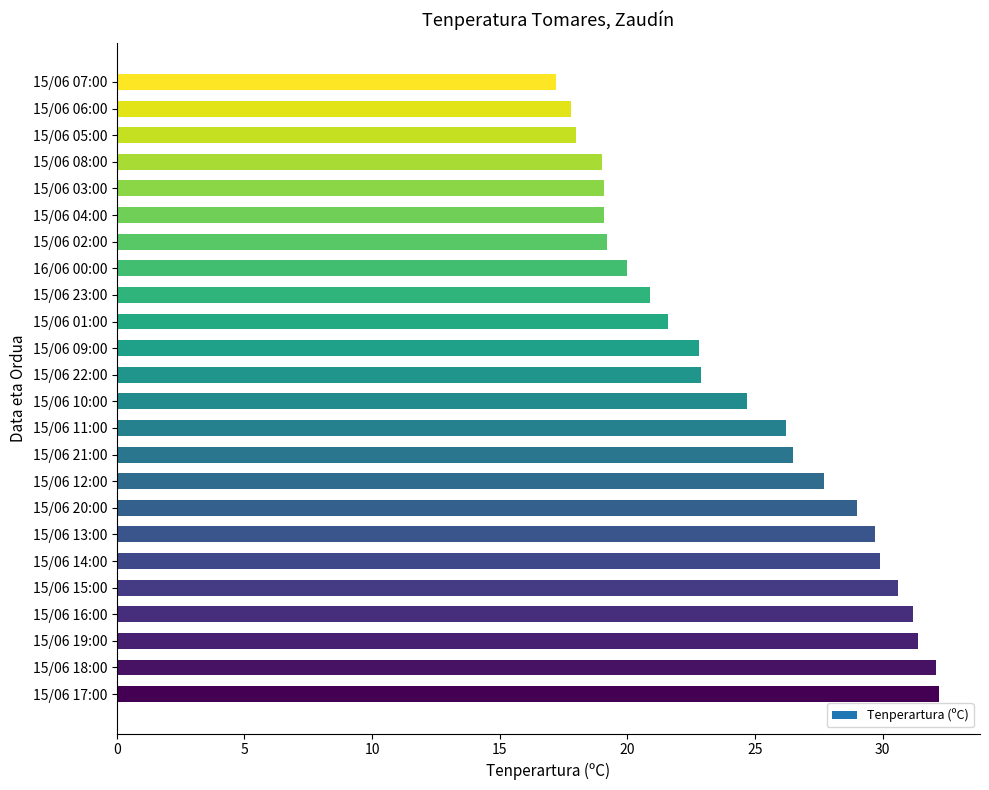

What is the average value?

24.5